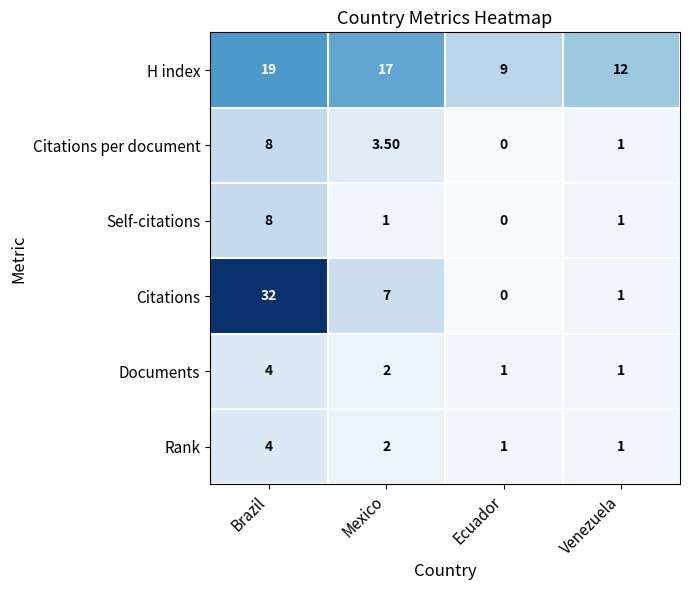

What is the average value of the Self-citations series?

2.5